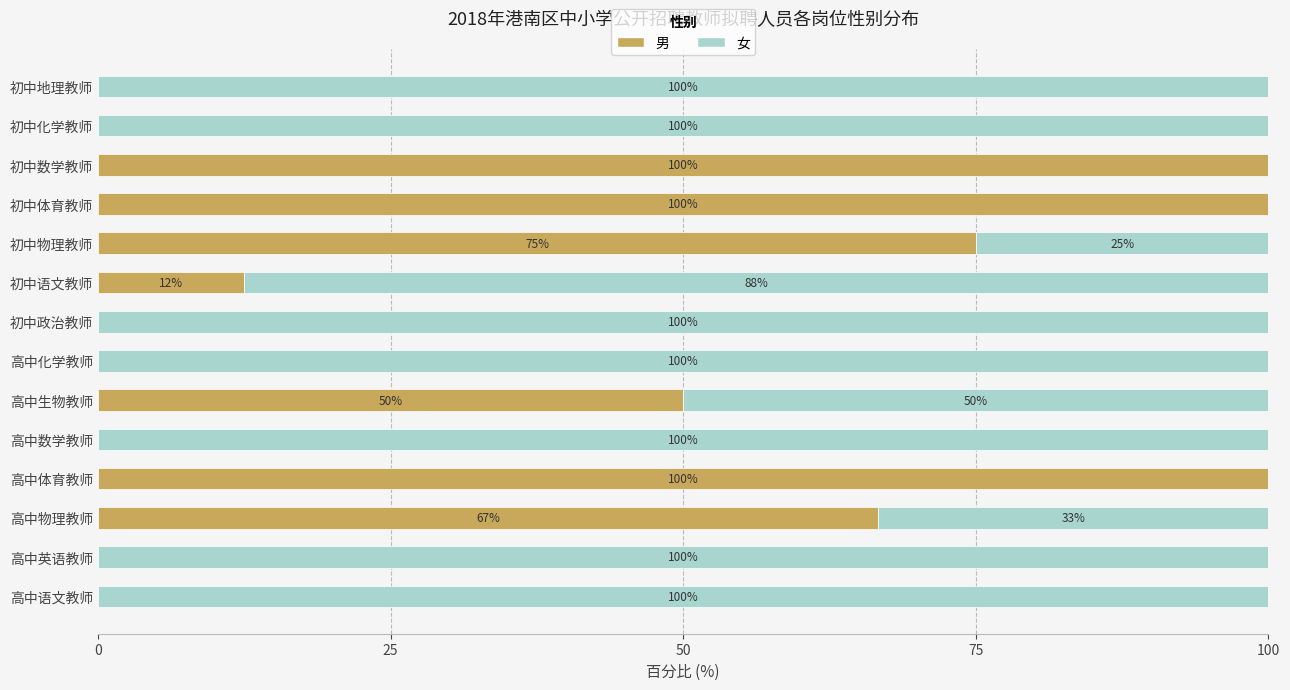

The value of 男 at 高中生物教师 is 18.7. True or false?

False